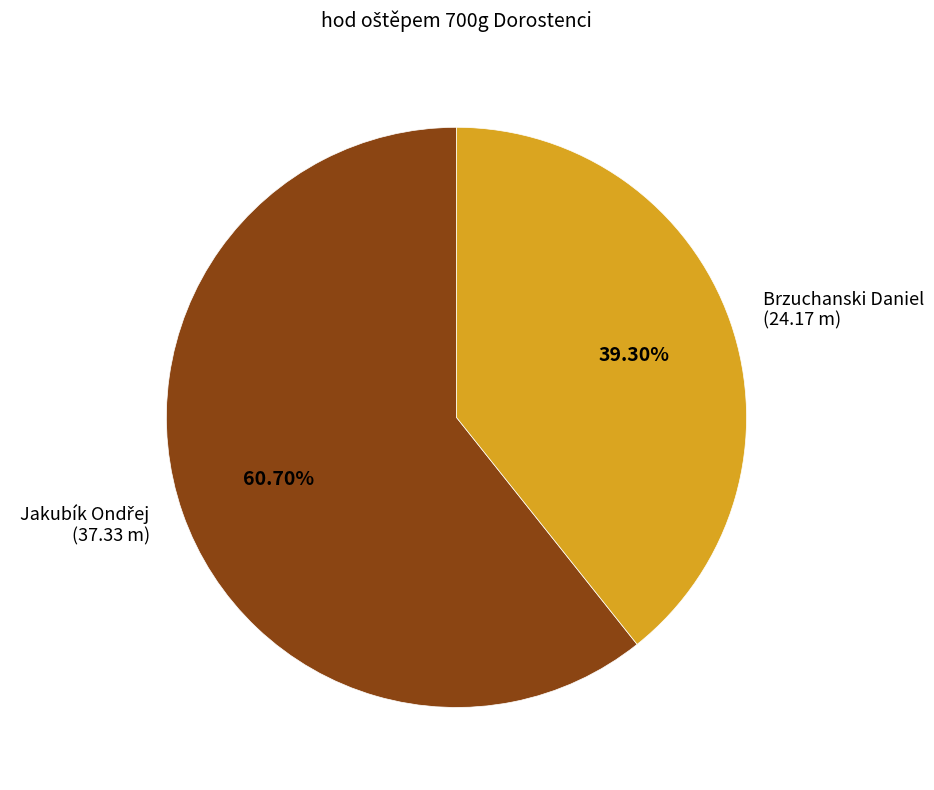

What percentage is the Brzuchanski Daniel slice, to the nearest percent?

39%